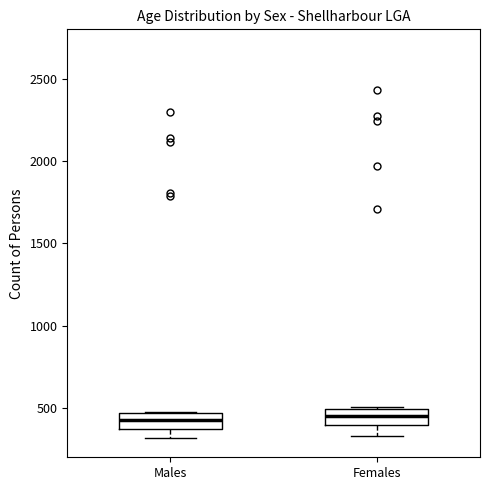

Reading left to right, read every box against the y-axis: the position of its median line, the range the box covers, and the ends of its whiskers. The values are not printed on the chart, so give them approximately, as read against the axis.

Males: median 450 (inside the box), box 350 to 450, whiskers 300 to 450
Females: median 450, box 400 to 500, whiskers 350 to 500